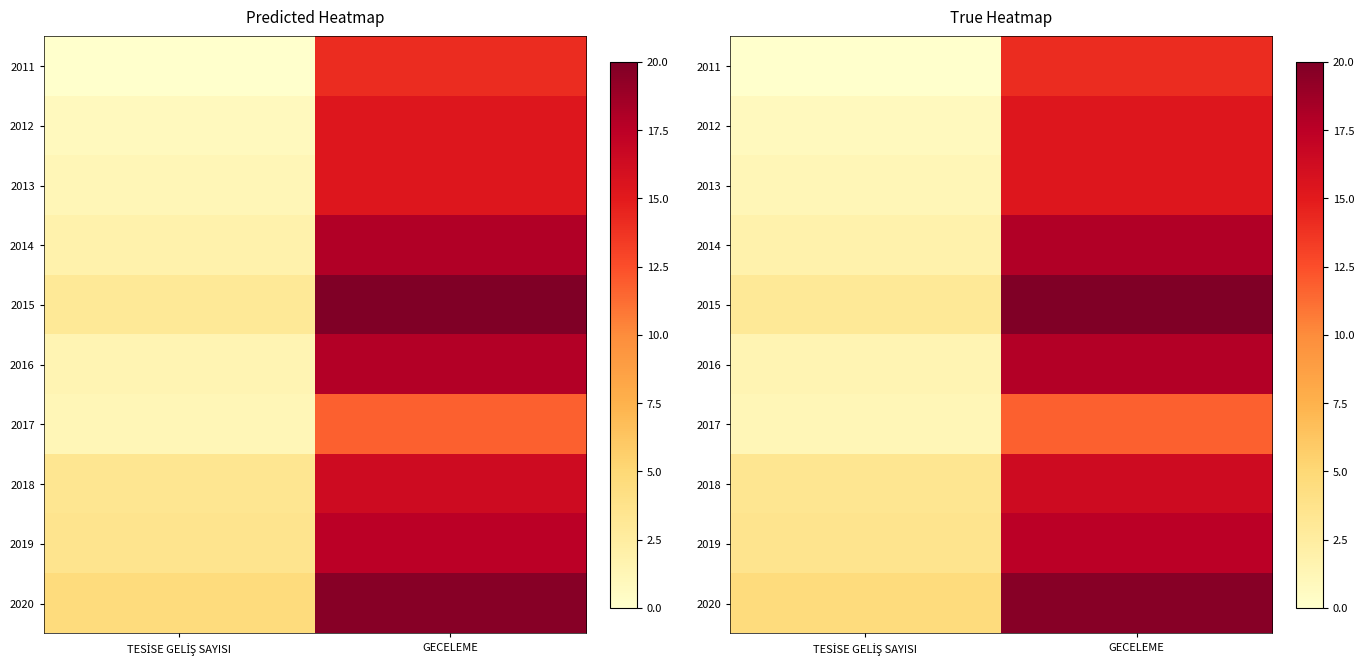

At which category is the sum across all series the highest?

GECELEME